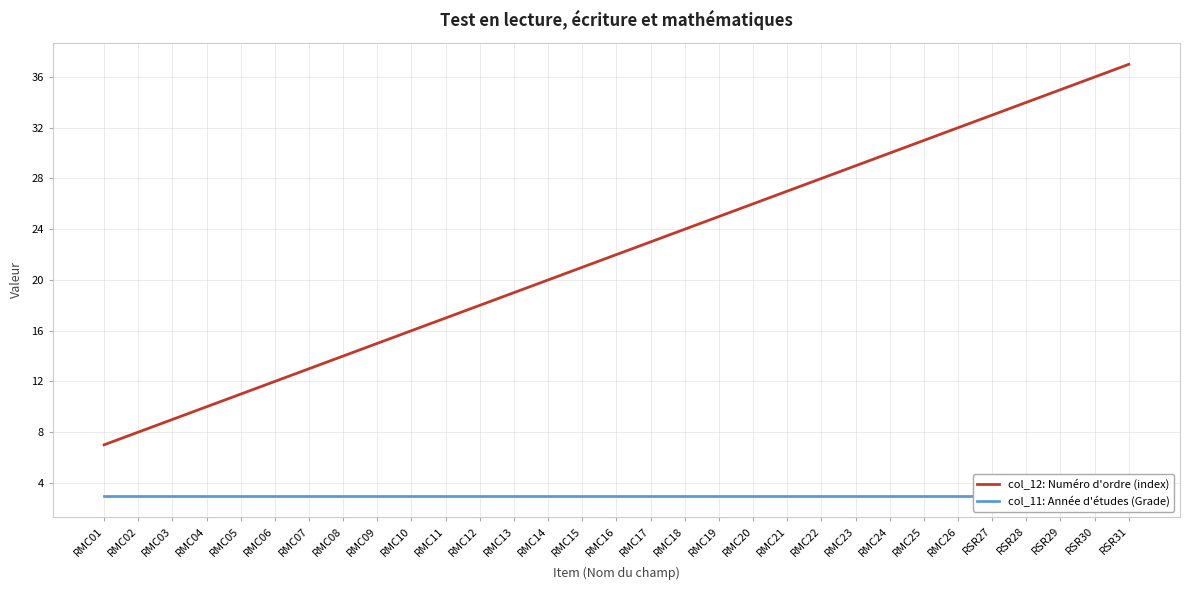

How many lines are shown in the chart?

2